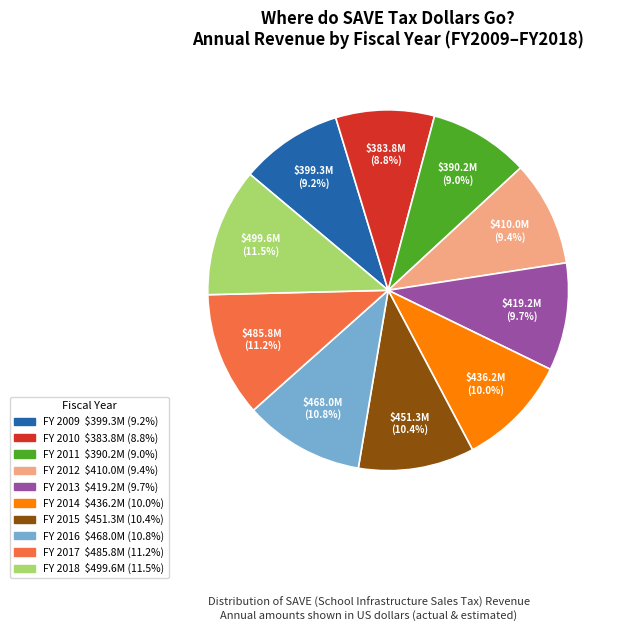

To the nearest percent, what portion does FY 2011 represent?

9%